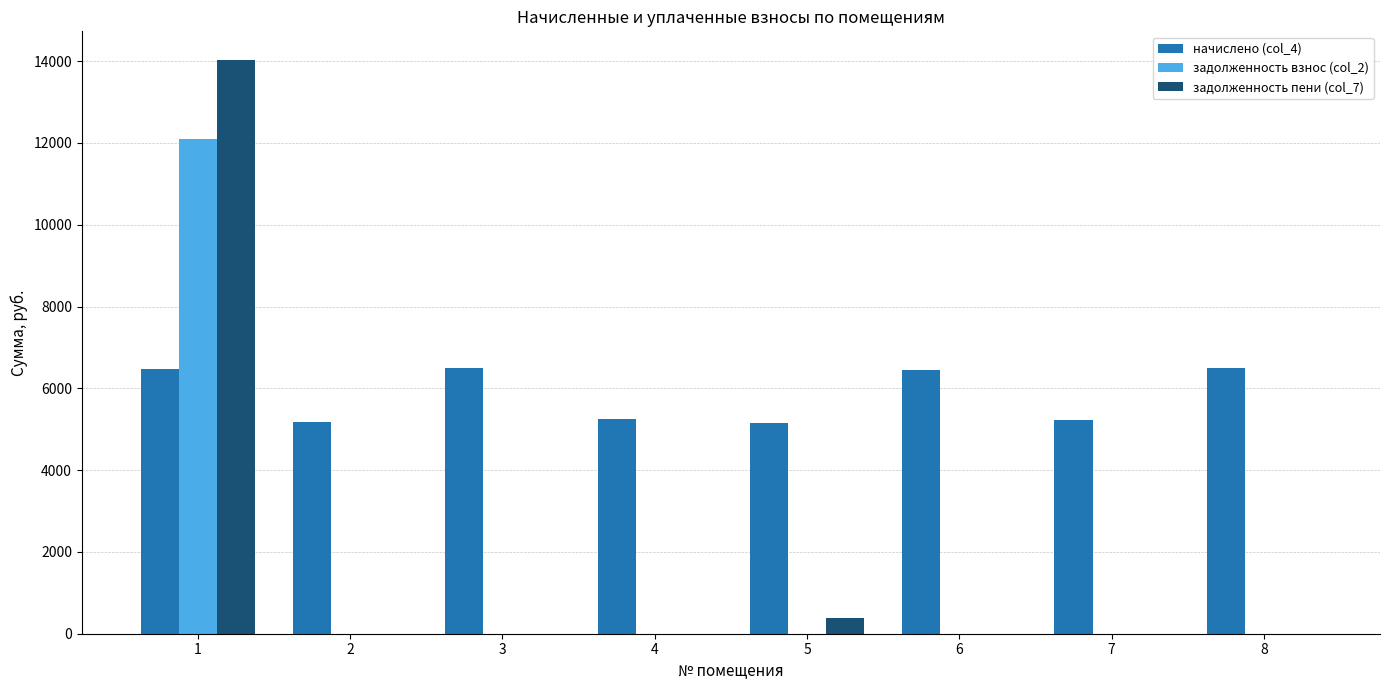

The value of задолженность пени (col_7) at 7 is 0.0. True or false?

True